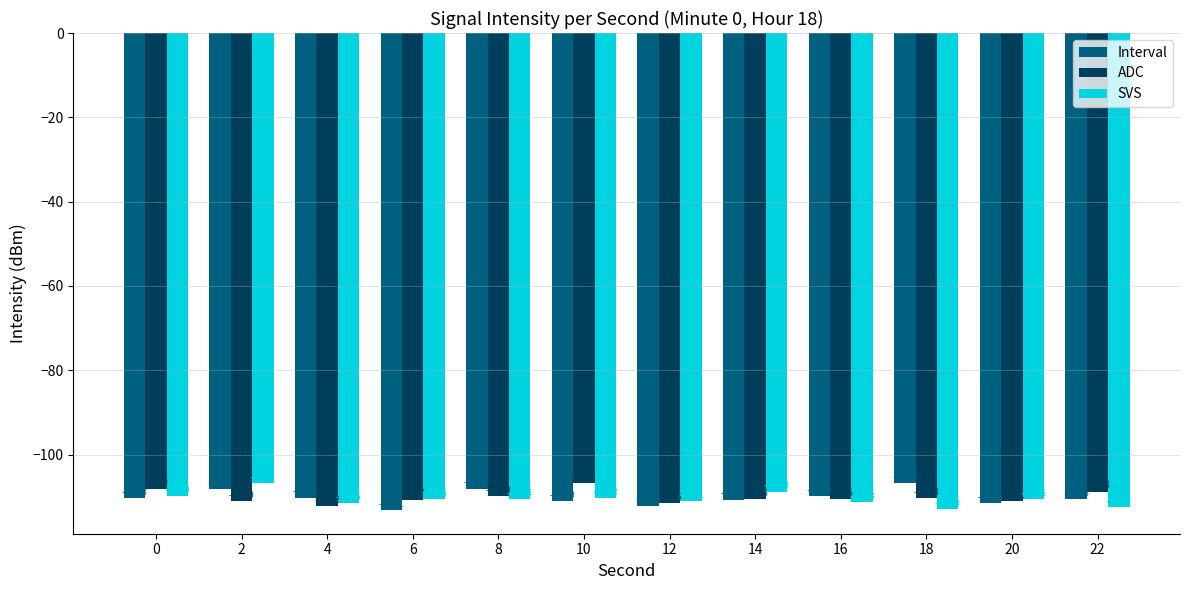

Rank the categories by Interval value from highest to lowest.

18, 8, 2, 16, 4, 0, 22, 14, 10, 20, 12, 6